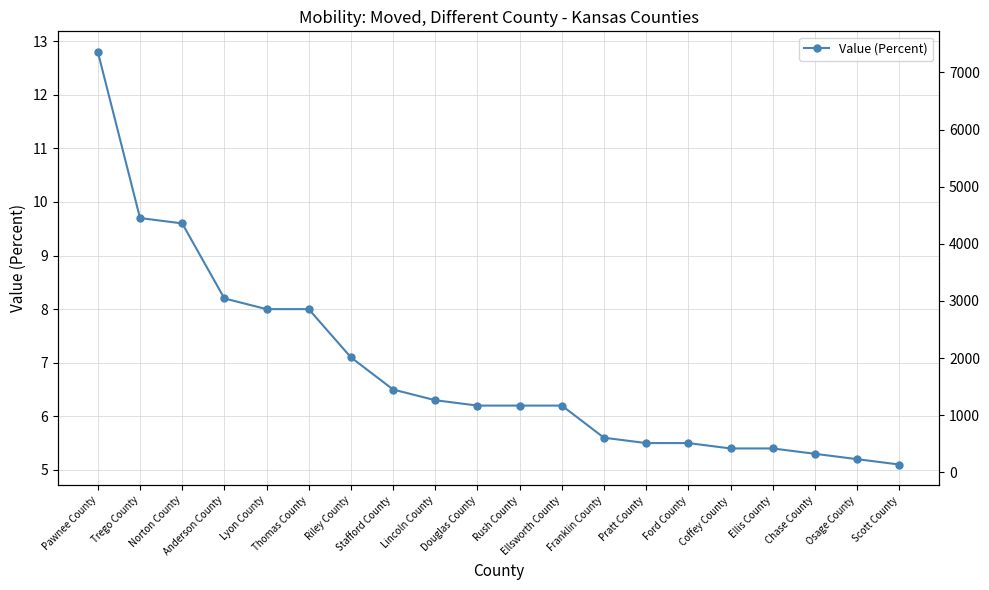

What position from the left is Ellsworth County?

12